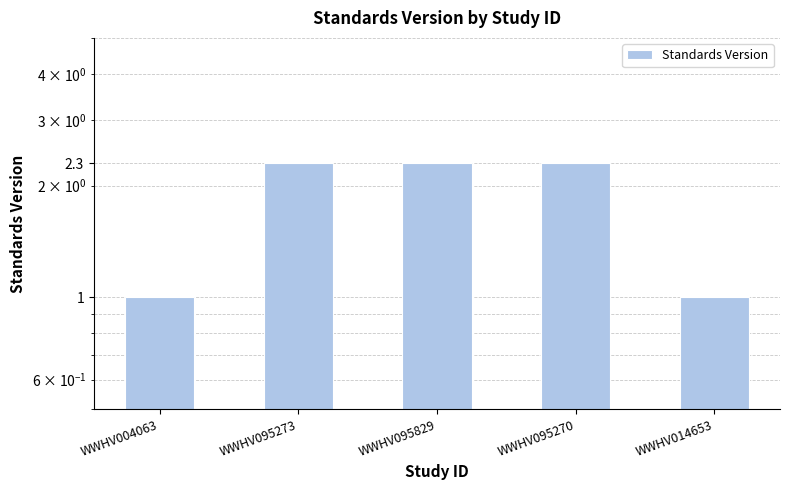

Is it true that the value at WWHV014653 is 0.4?

False